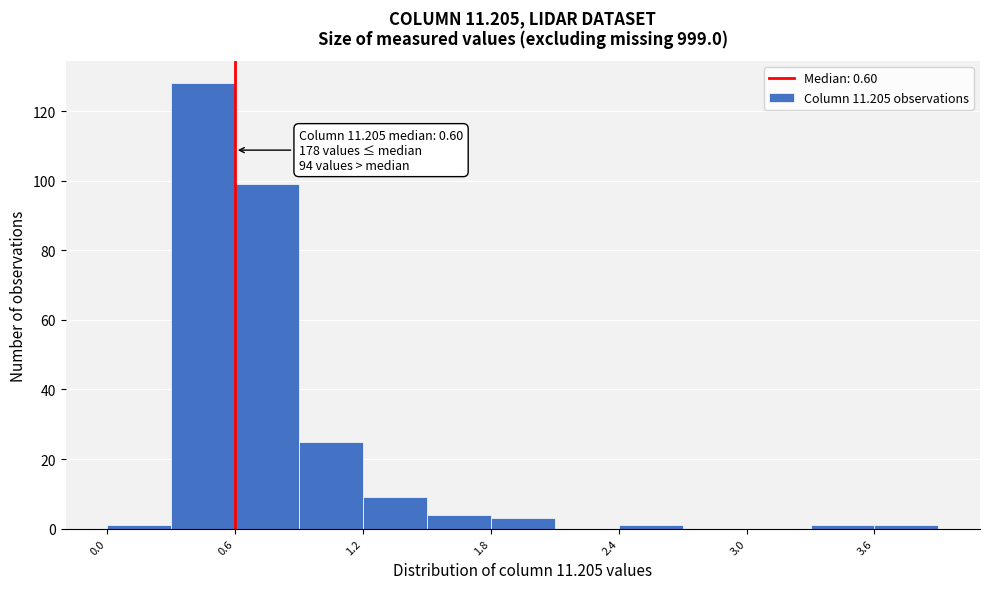

Read against the x-axis, roughly where is the centre of the tallest bar?

0.5